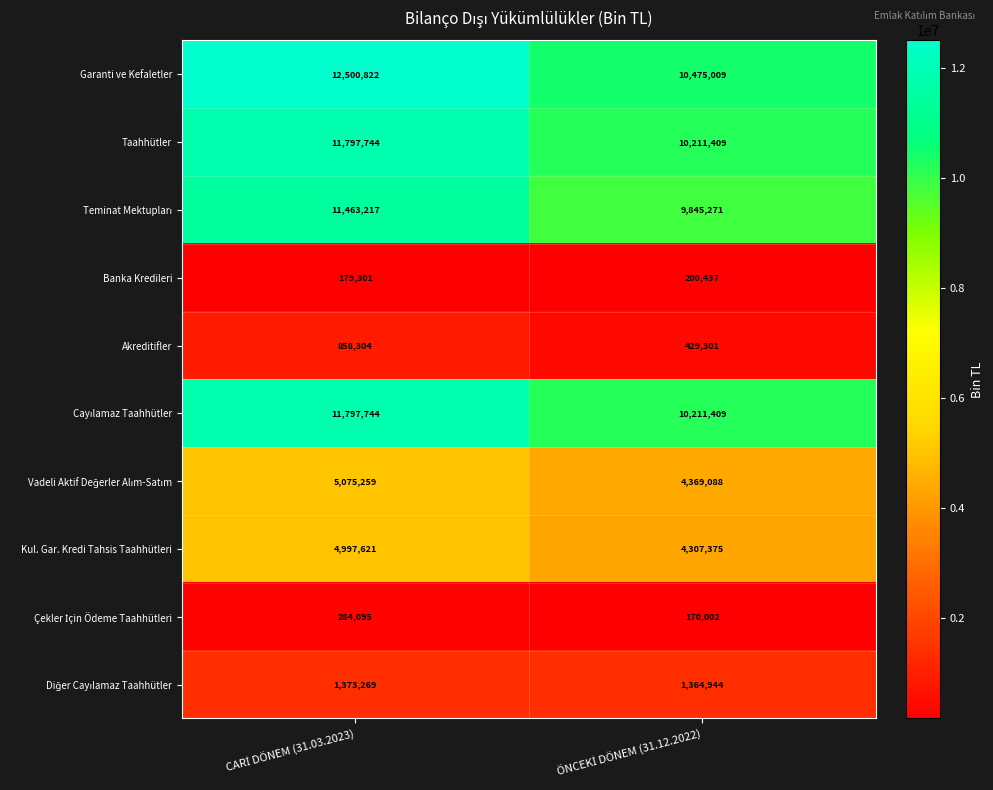

Which series has the largest range (max minus min)?

Garanti ve Kefaletler